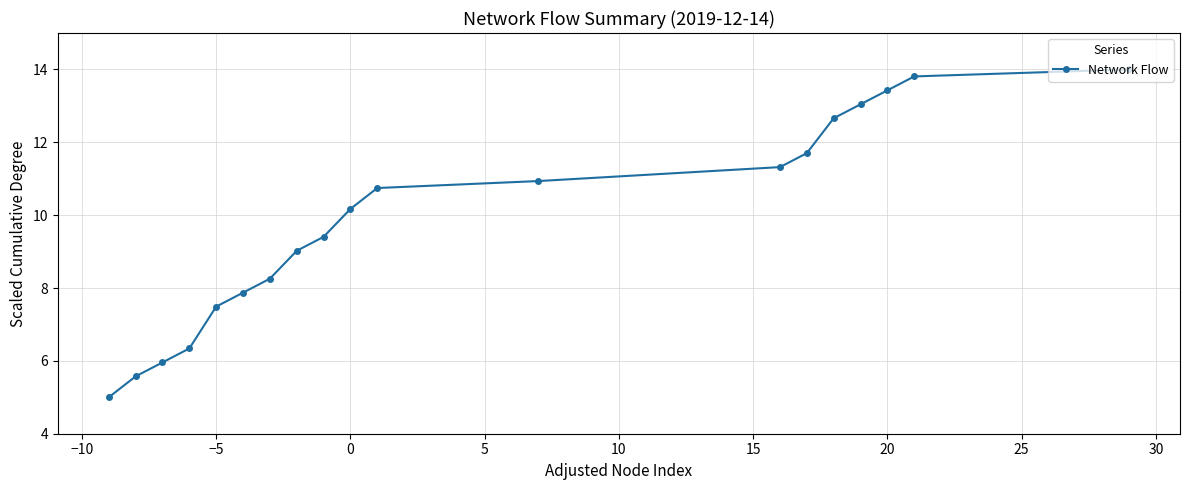

Does the chart display data point markers on the line(s)?

Yes